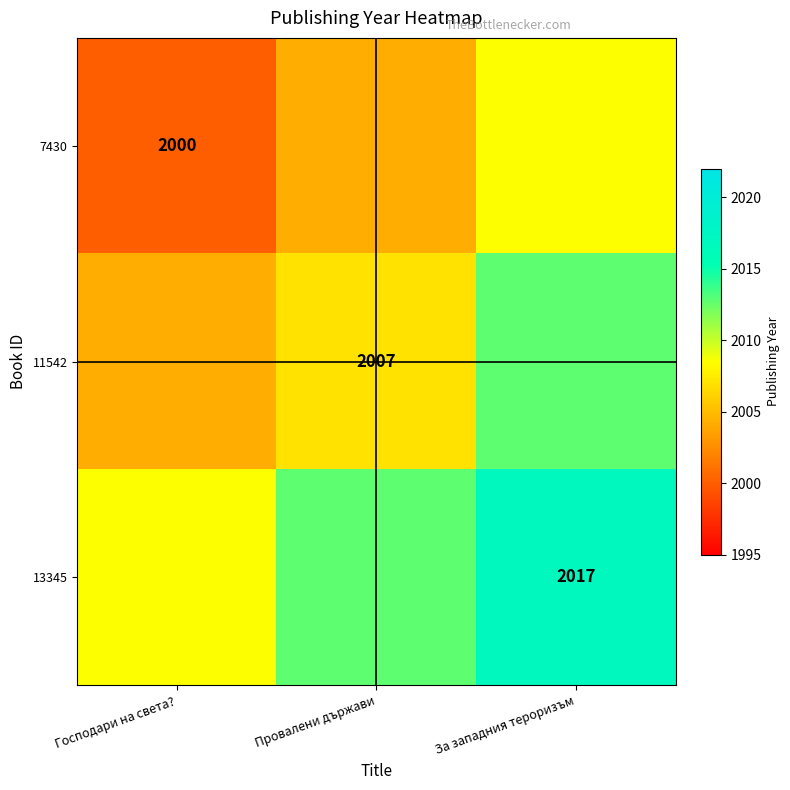

True or false: 13345 has a value of 2012.8 at Провалени държави.

True